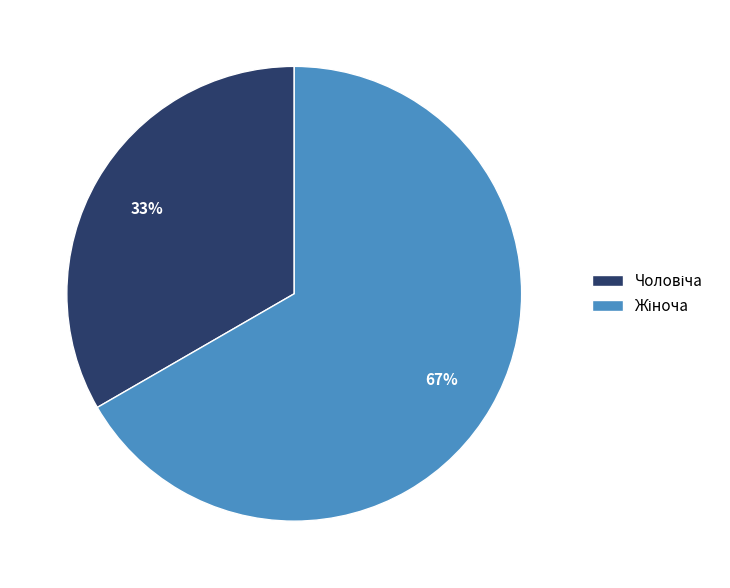

Is there a majority slice in this chart?

Yes